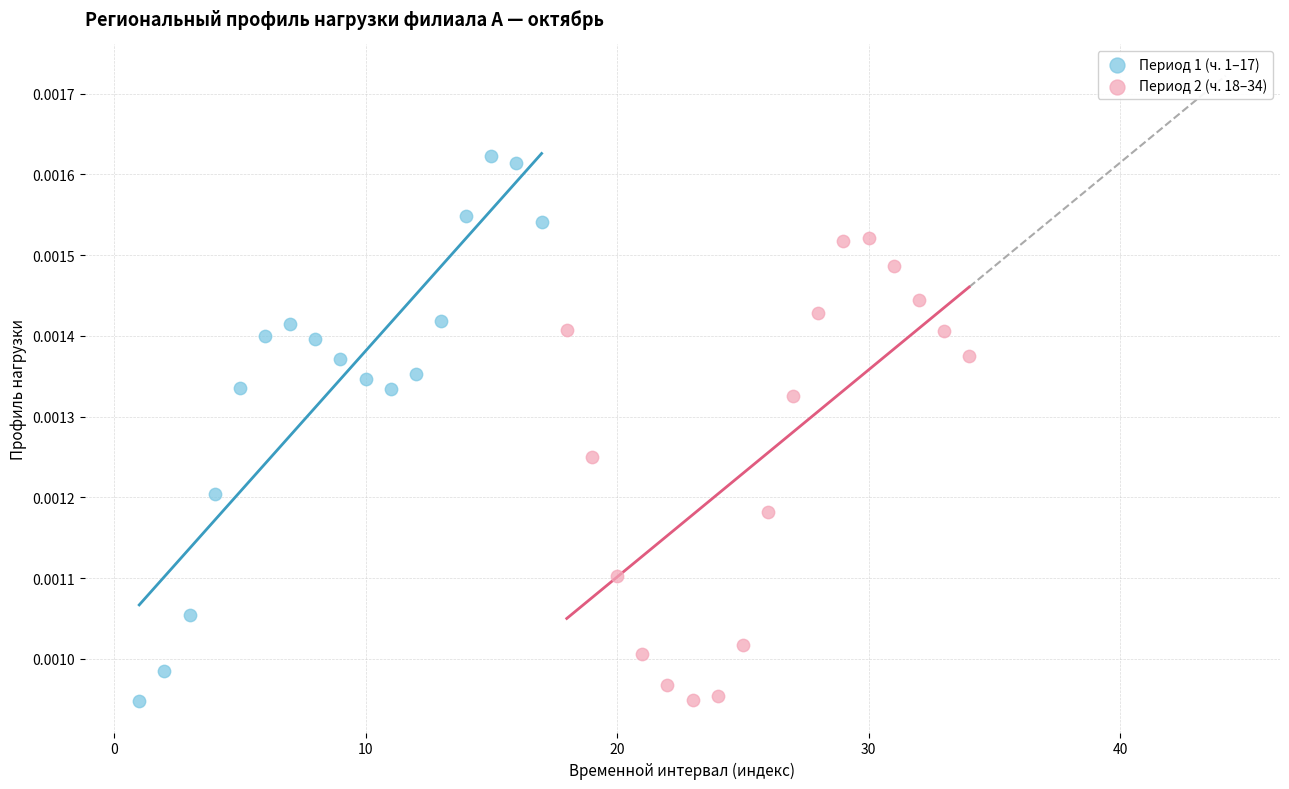

Which series has the widest spread of Y values?

Период 1 (ч. 1–17)